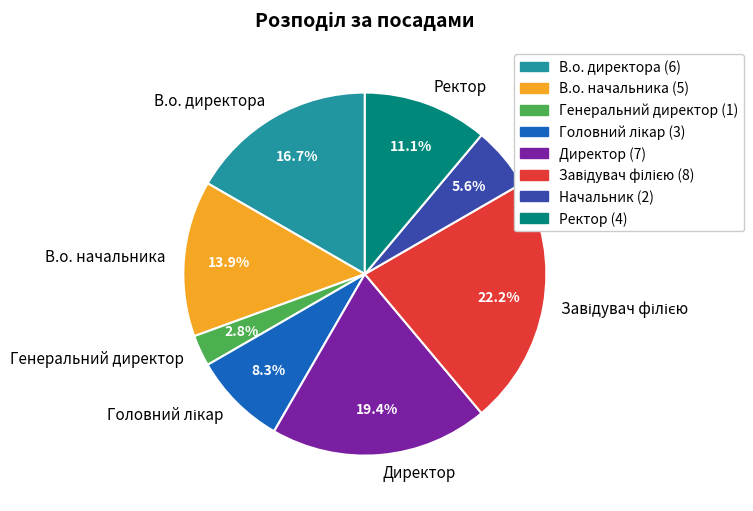

How many slices are in this pie chart?

8